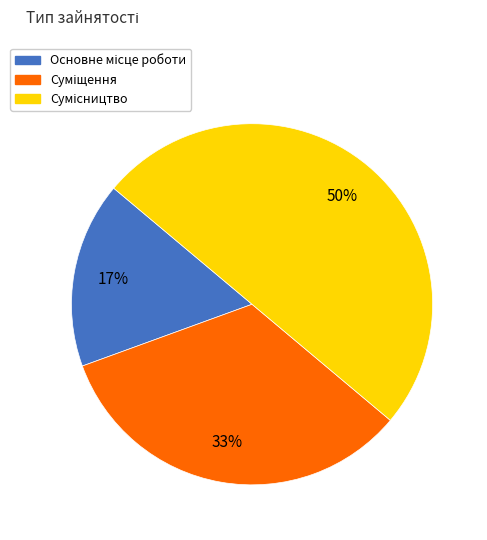

To the nearest percent, what is the difference between the largest and smallest slice percentages?

33%